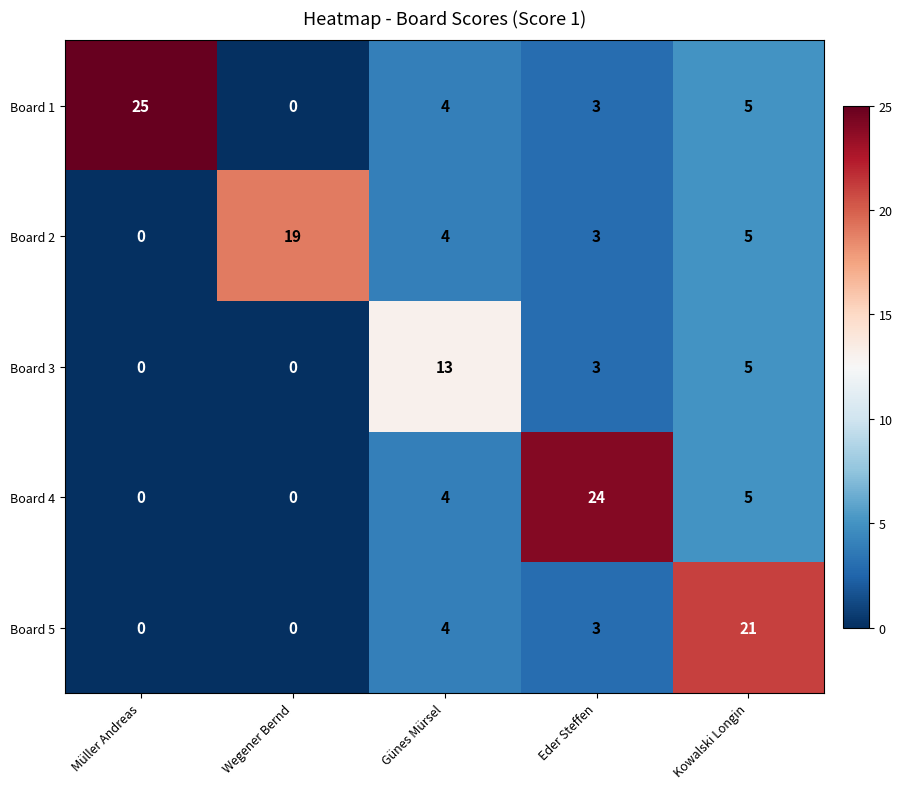

What is the spread (max minus min) of values at Kowalski Longin?

16